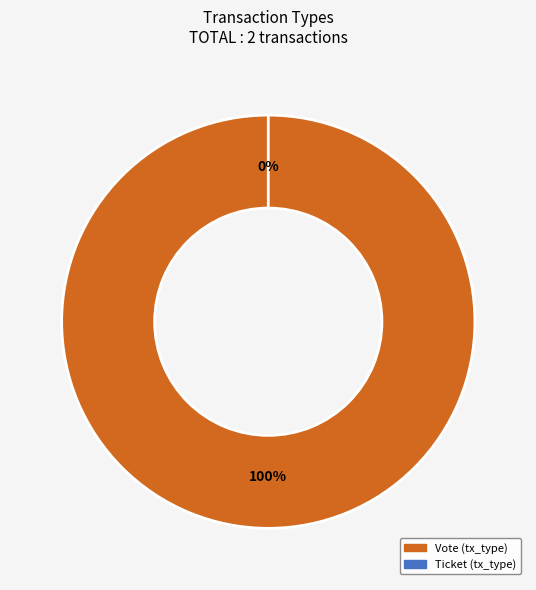

Rank the categories by value from highest to lowest.

Vote (tx_type), Ticket (tx_type)